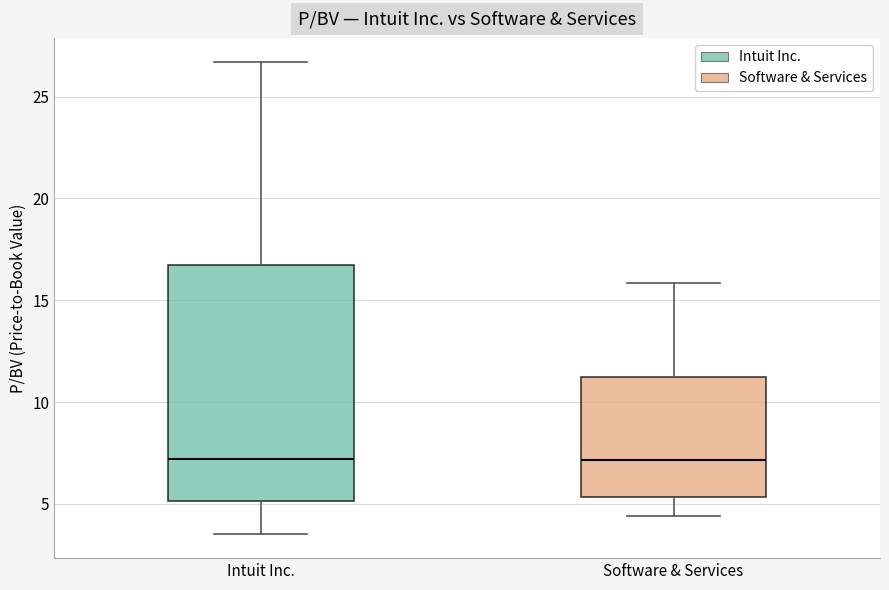

Where is the lower edge of the box for Intuit Inc. on the y-axis? The values are not printed on the chart, so give them approximately, as read against the axis.

5.0